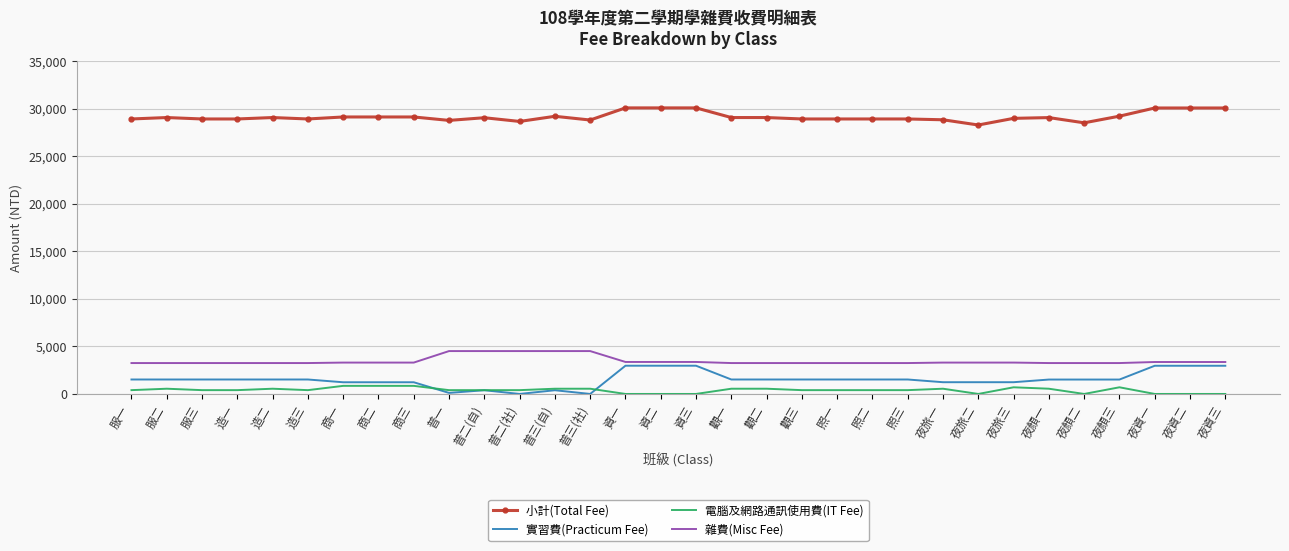

True or false: 雜費(Misc Fee) has a value of 3300 at 夜旅三.

True